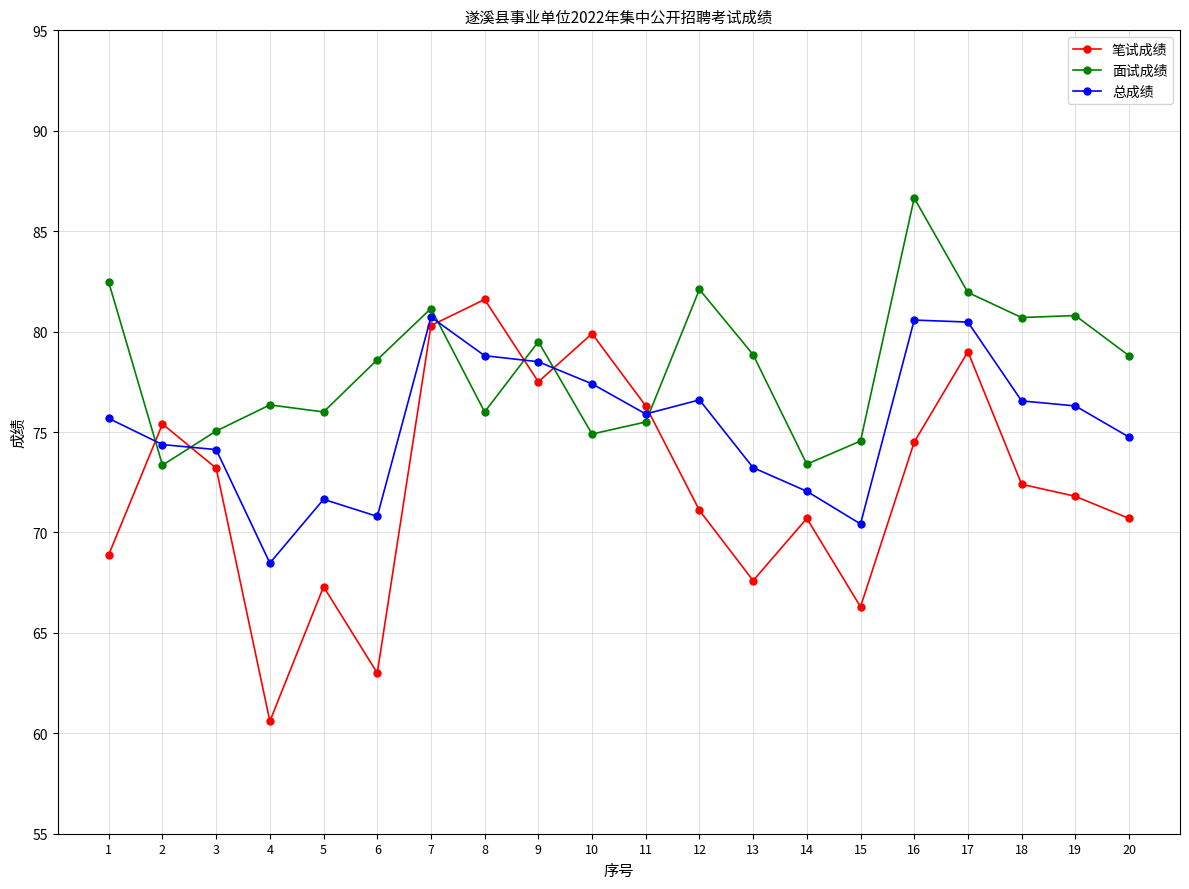

Where does the 总成绩 series first go above 75?

1